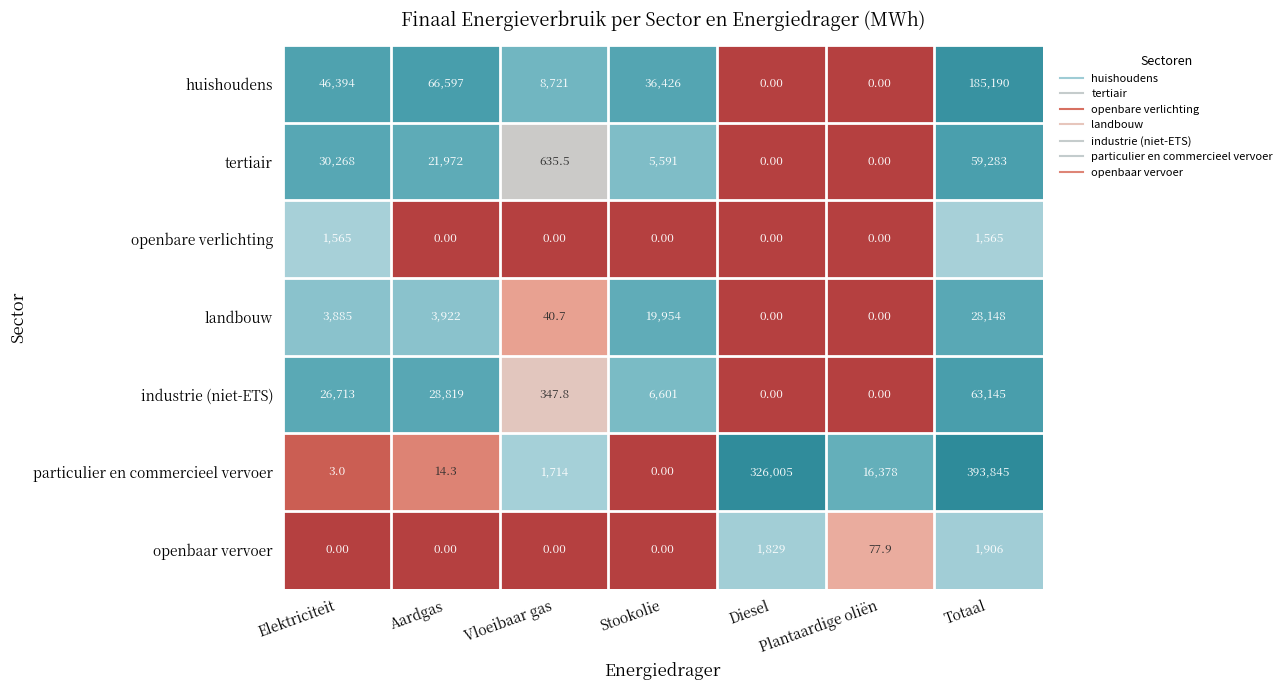

At which category does the chart reach its peak across all series?

Totaal